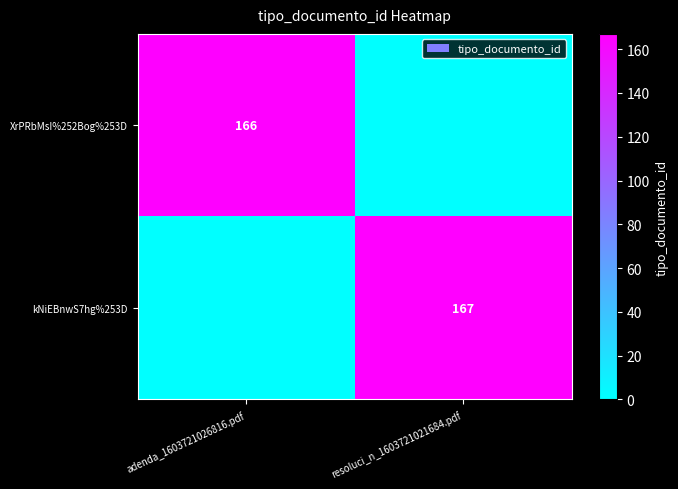

True or false: kNiEBnwS7hg%253D has a value of 236 at resoluci_n_1603721021684.pdf.

False